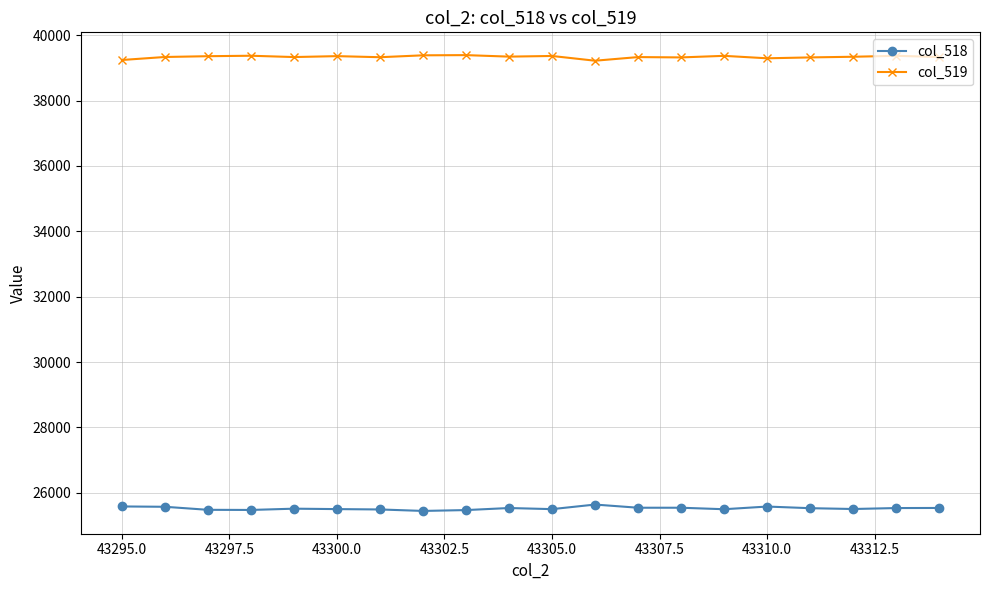

What is the value of the col_519 point at the 18th from the left?

39340